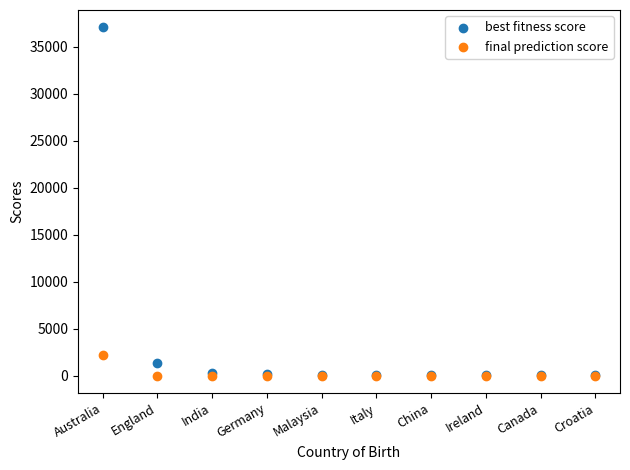

In the best fitness score series, what Y value is closest to 18566?

1342